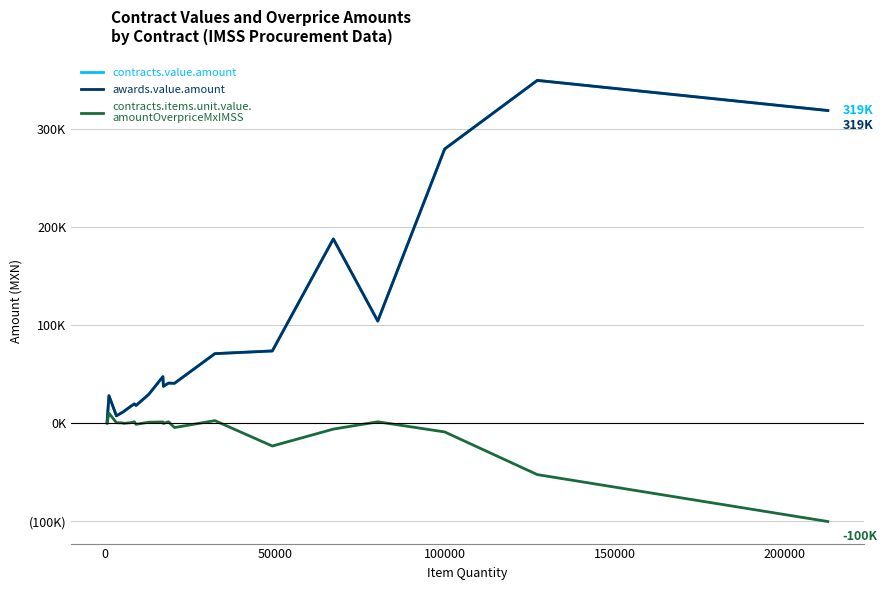

Does the chart display data point markers on the line(s)?

No